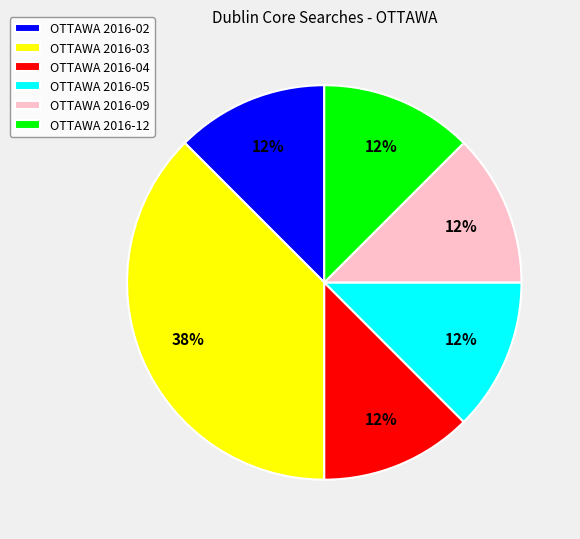

Is it true that OTTAWA 2016-04 is 1% of the pie?

False